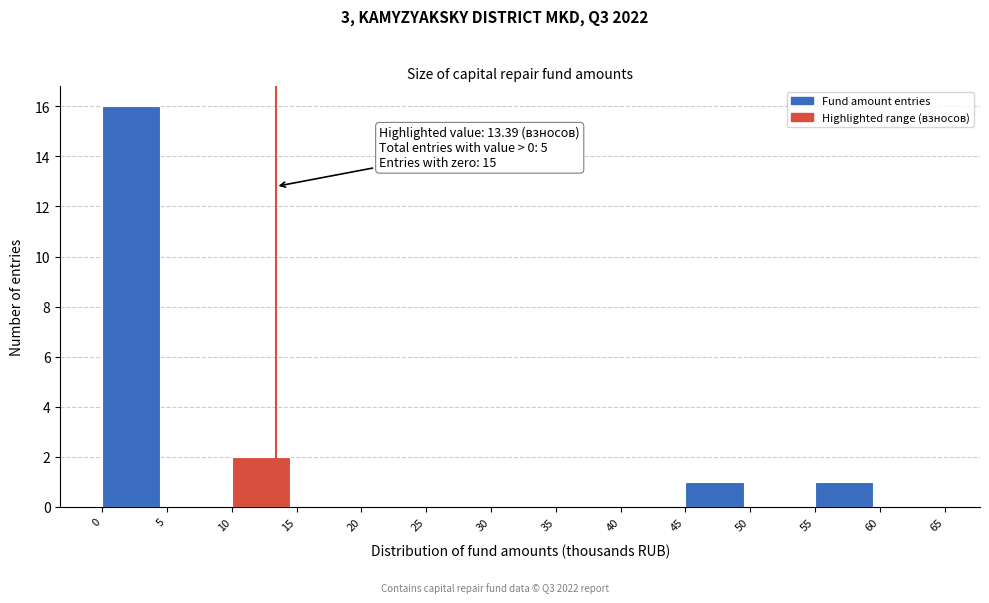

Which range on the x-axis has the tallest bar?

0 to 5